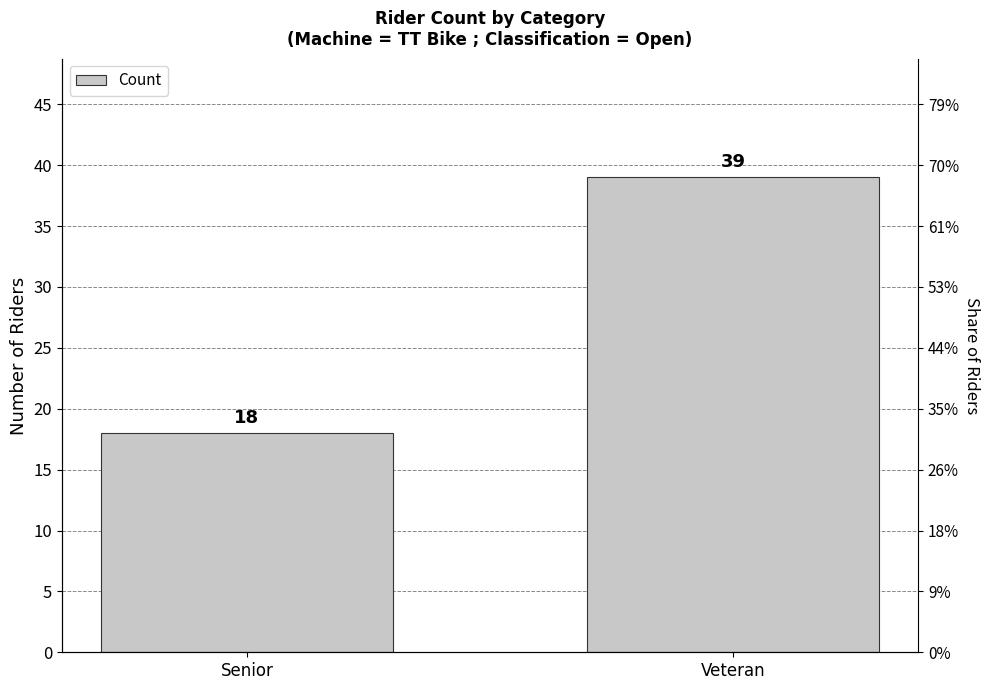

Rank the categories by value from highest to lowest.

Veteran, Senior